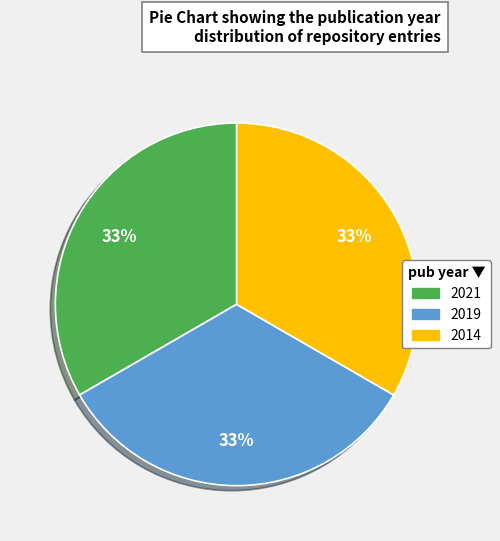

To the nearest percent, what portion does 2014 represent?

33%